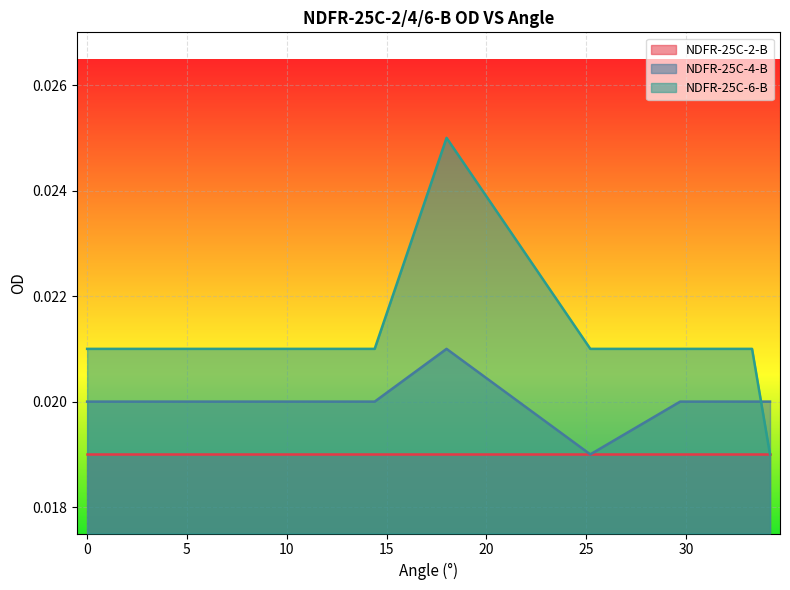

Which has a higher value, 14.4 or 18.0?

18.0